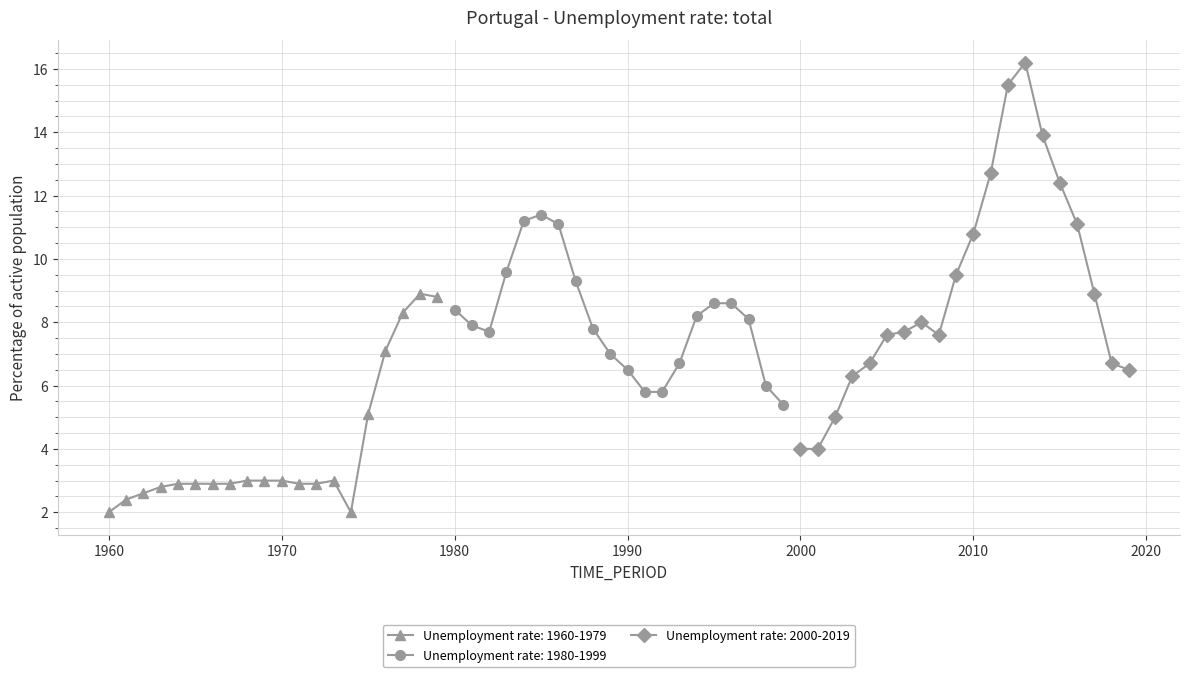

In Unemployment rate: 1980-1999, how many points are lower than both neighbors (excluding endpoints)?

1